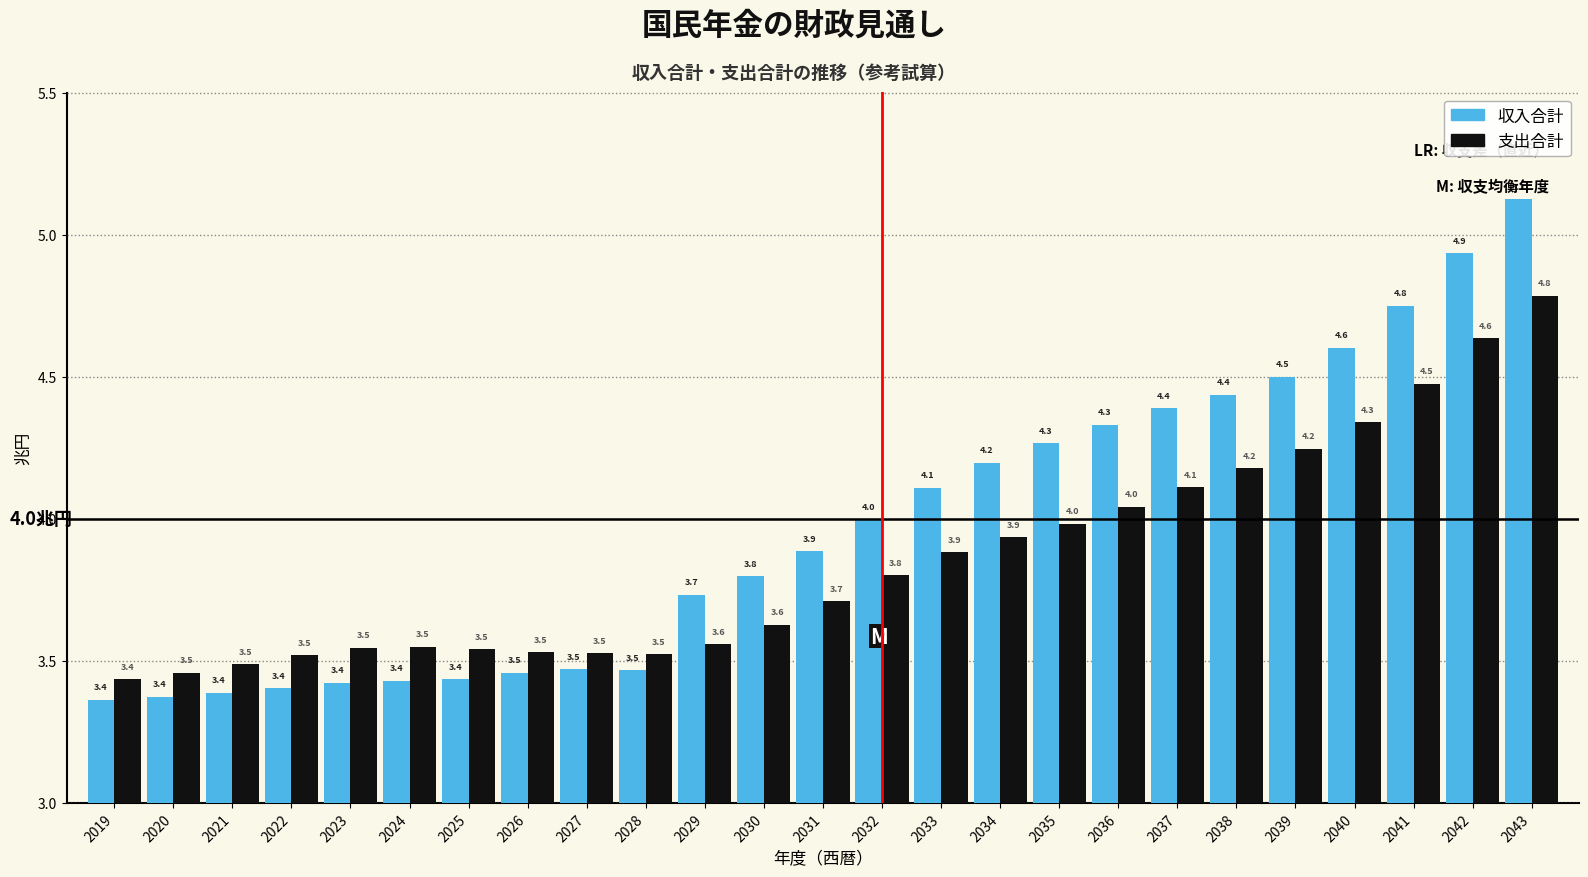

Reading right to left, transcribe all the data shown in this chart.

収入合計: 2043=5.1	2042=4.9	2041=4.8	2040=4.6	2039=4.5	2038=4.4	2037=4.4	2036=4.3	2035=4.3	2034=4.2	2033=4.1	2032=4.0	2031=3.9	2030=3.8	2029=3.7	2028=3.5	2027=3.5	2026=3.5	2025=3.4	2024=3.4	2023=3.4	2022=3.4	2021=3.4	2020=3.4	2019=3.4
支出合計: 2043=4.8	2042=4.6	2041=4.5	2040=4.3	2039=4.2	2038=4.2	2037=4.1	2036=4.0	2035=4.0	2034=3.9	2033=3.9	2032=3.8	2031=3.7	2030=3.6	2029=3.6	2028=3.5	2027=3.5	2026=3.5	2025=3.5	2024=3.5	2023=3.5	2022=3.5	2021=3.5	2020=3.5	2019=3.4